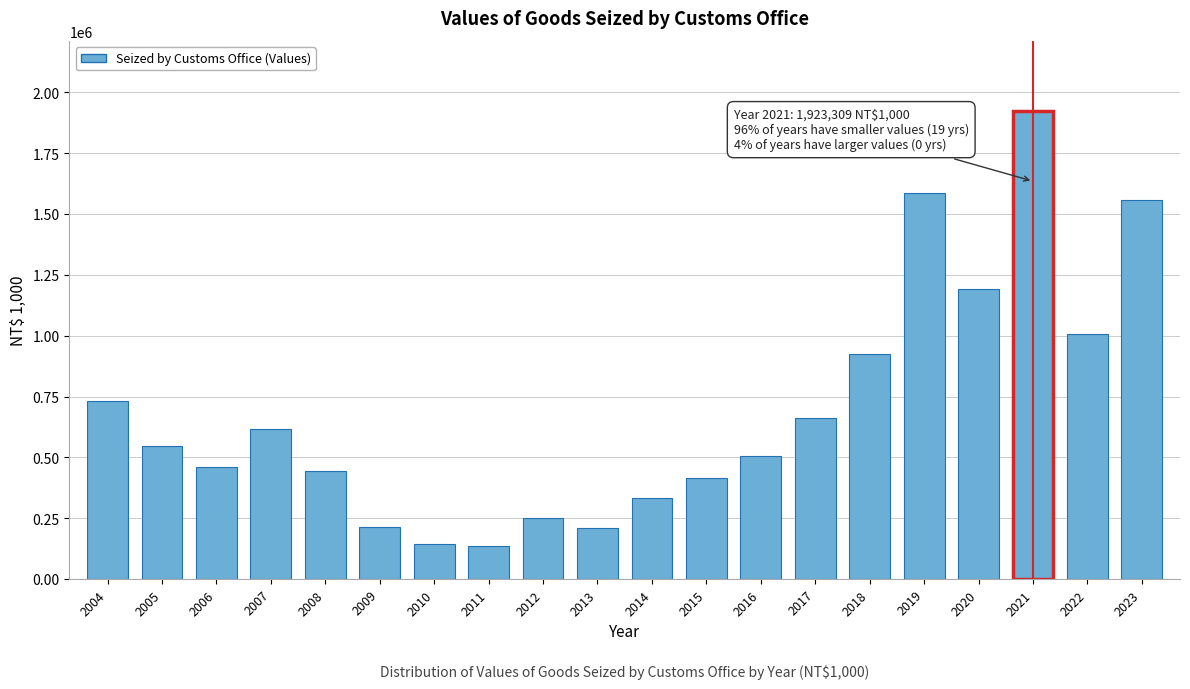

What is the value of the 9th bar from the left?

251408